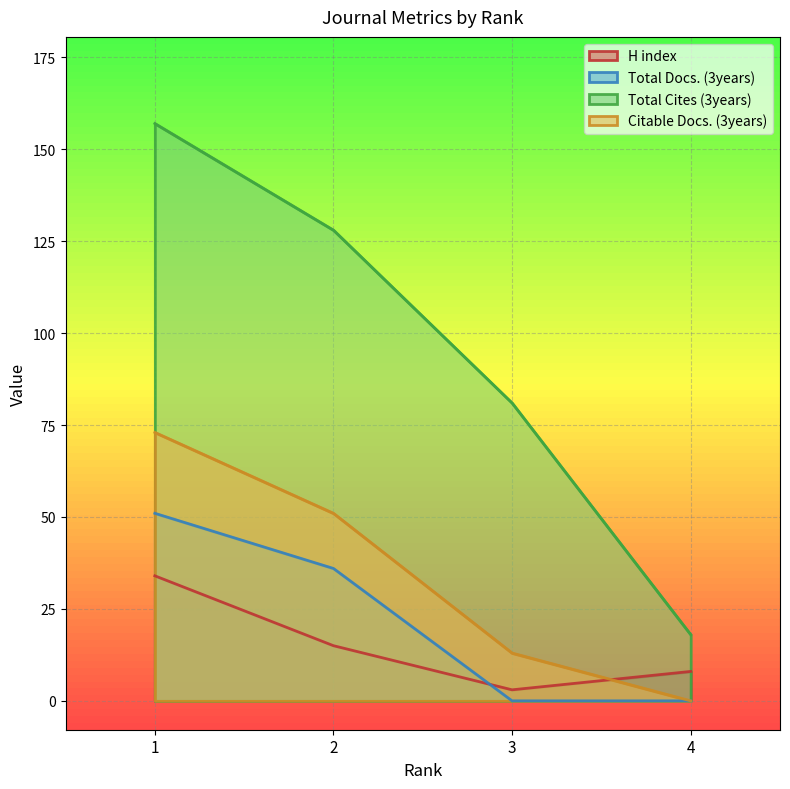

How many Citable Docs. (3years) values are between 13 and 73?

3